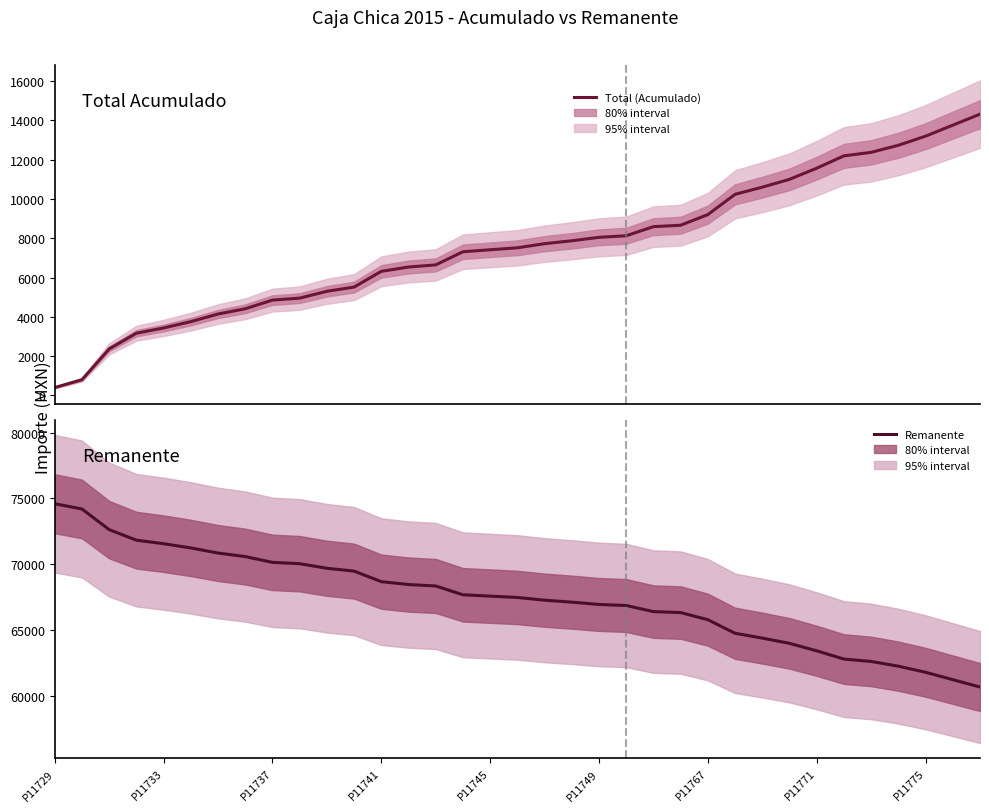

What is the sum of all Total (Acumulado) values?

264965.7